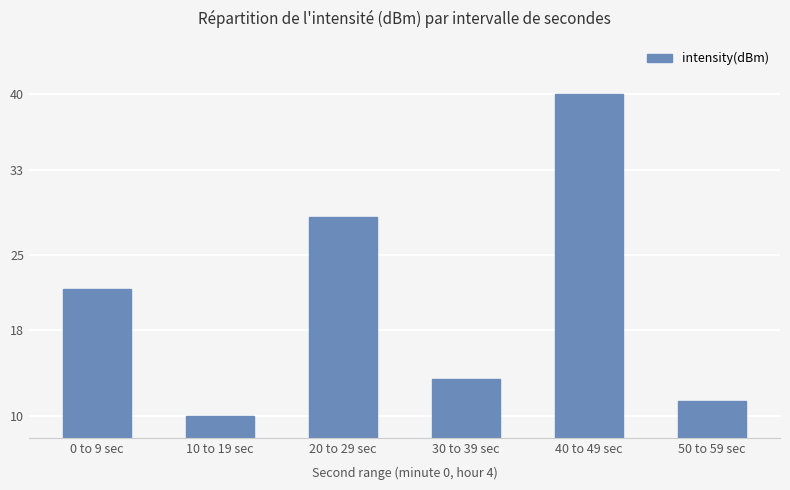

Count the number of categories in the chart.

6